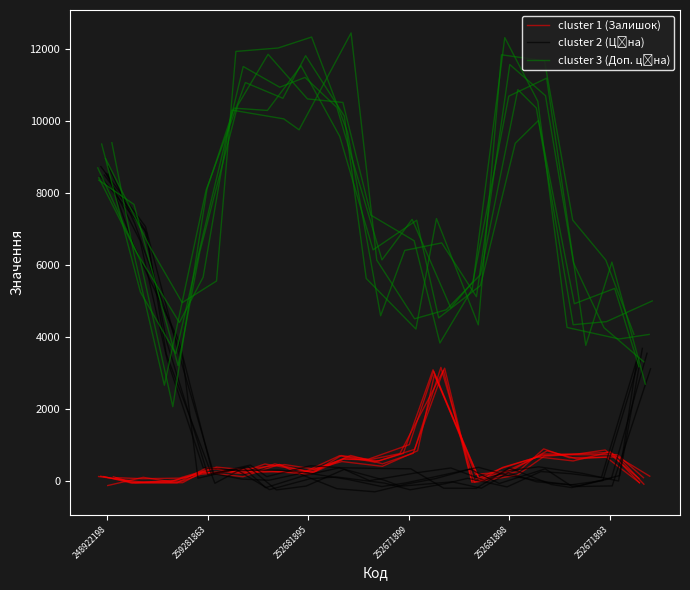

What is the sum of the cluster 1 (Залишок) values at 8 and 15?

1424.8